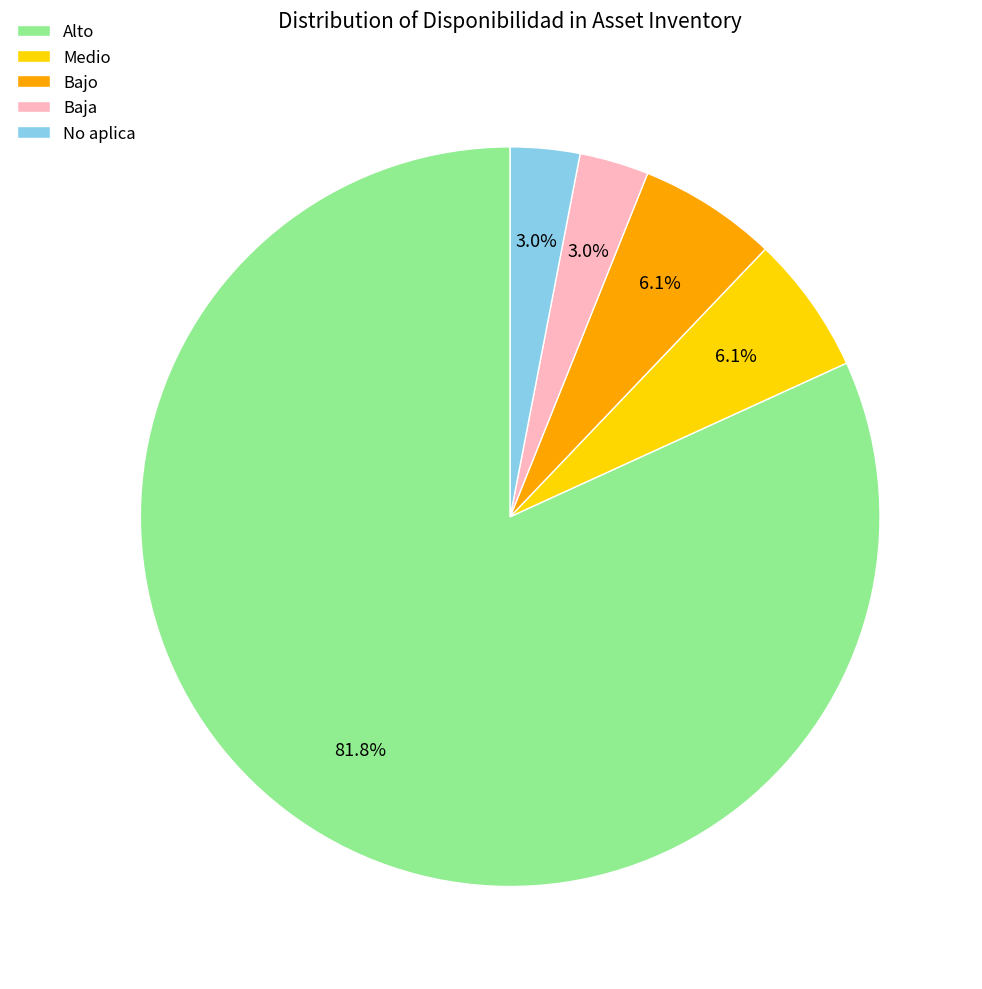

Between No aplica and Medio, which is larger?

Medio